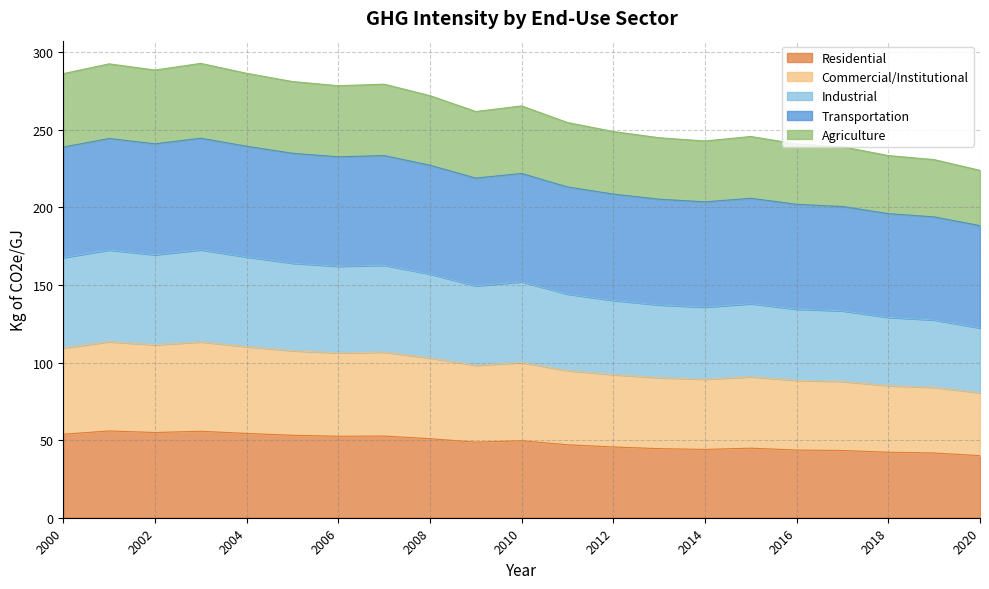

True or false: Commercial/Institutional has a value of 106.7 at 2007.

True